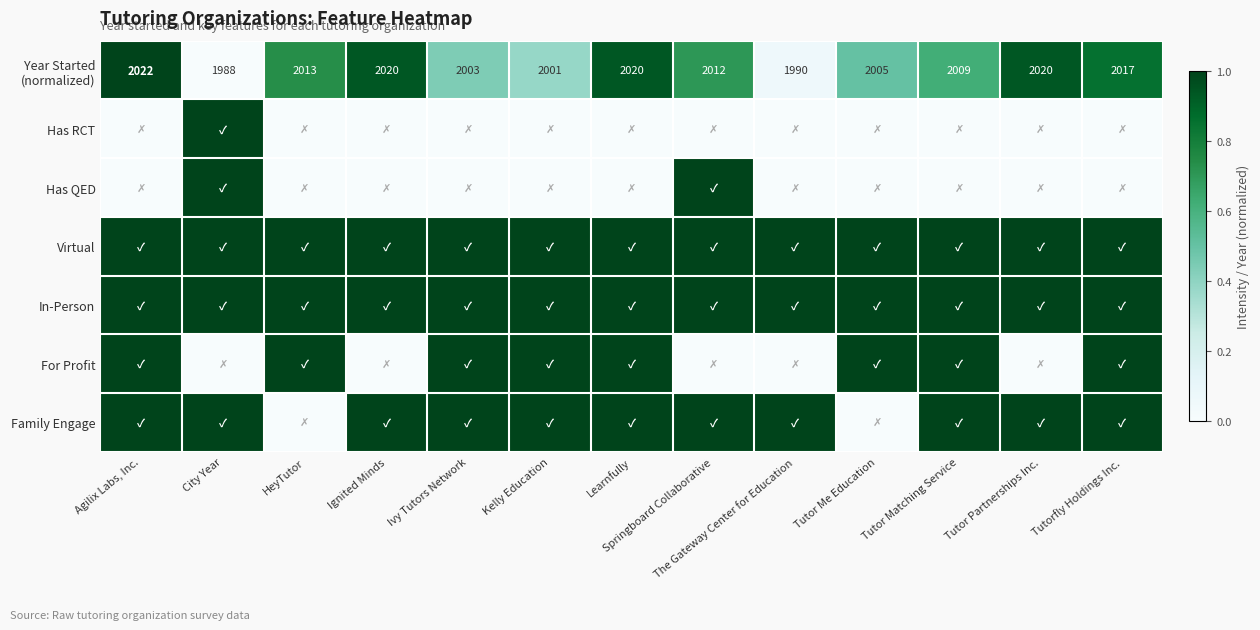

At which category does the chart reach its peak across all series?

Agilix Labs, Inc.